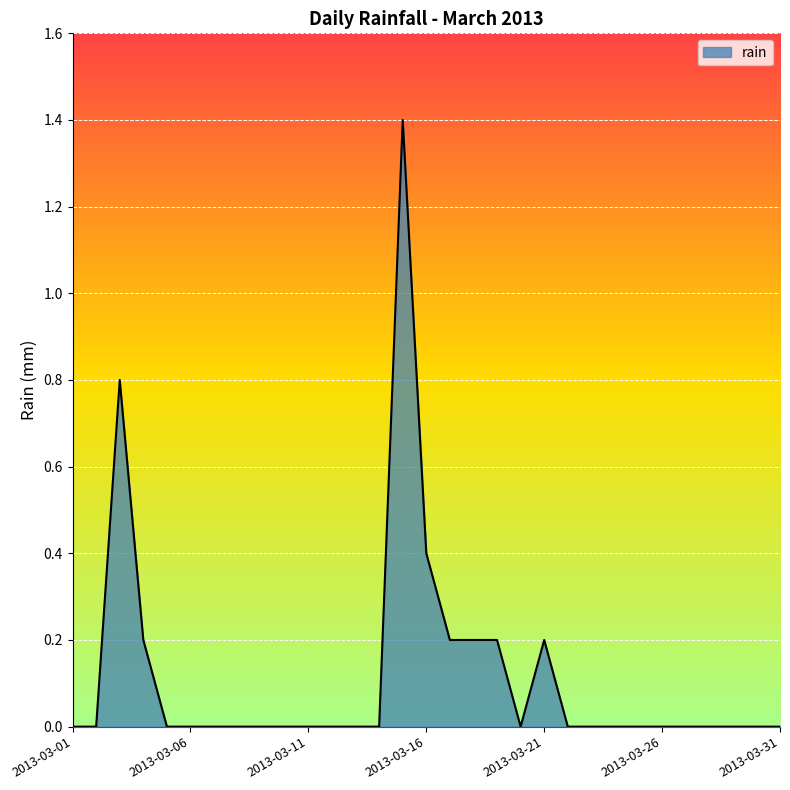

Does the chart display data point markers on the line(s)?

No